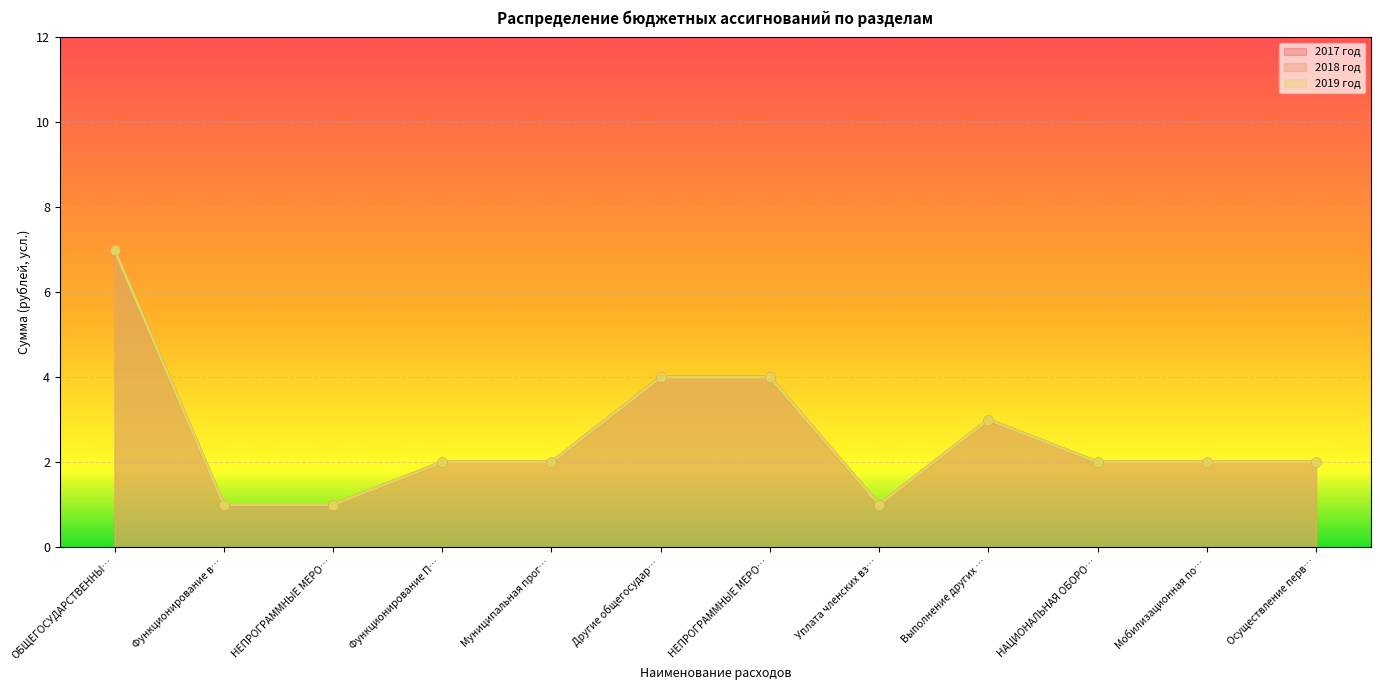

At how many categories does at least one series exceed 6?

1